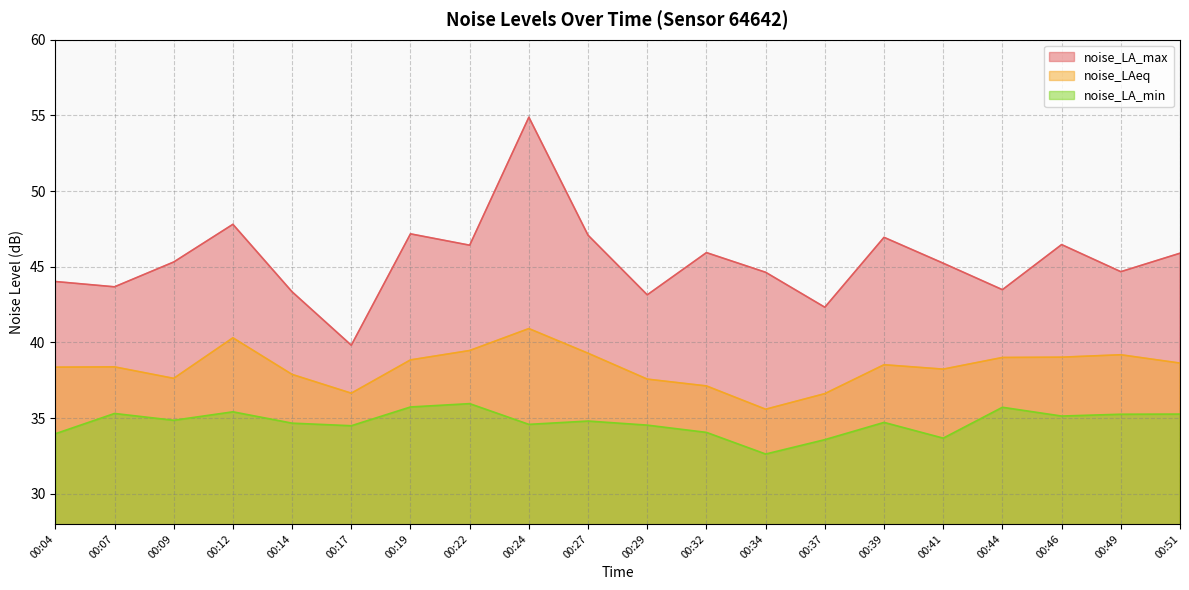

Is it true that noise_LAeq equals 38.8 at 00:19?

True